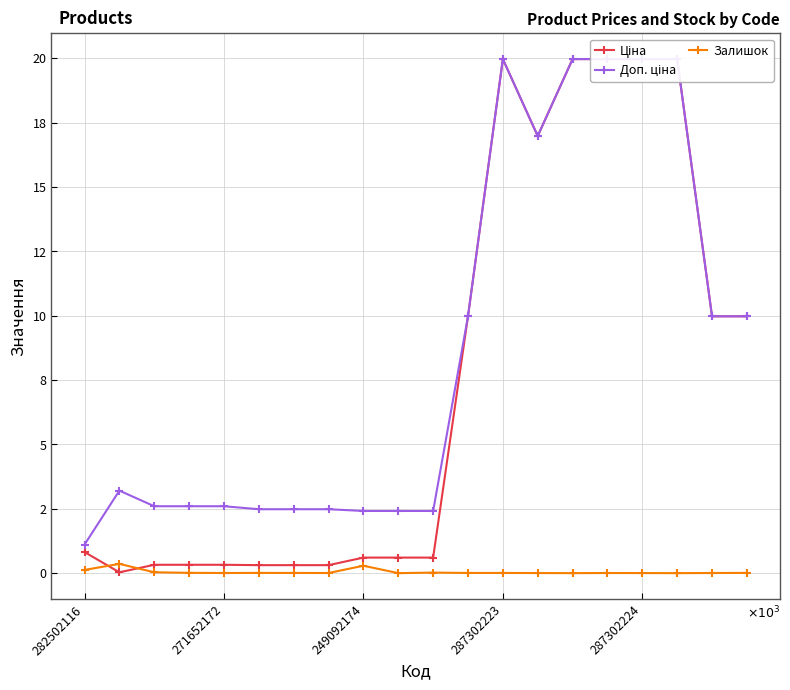

Between 7 and 15, which is larger?

15